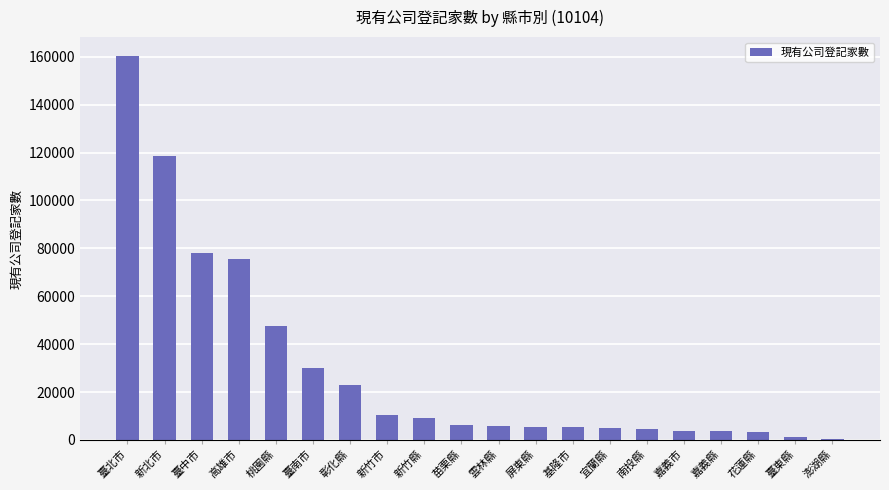

What is the label of the 13th bar from the left?

基隆市